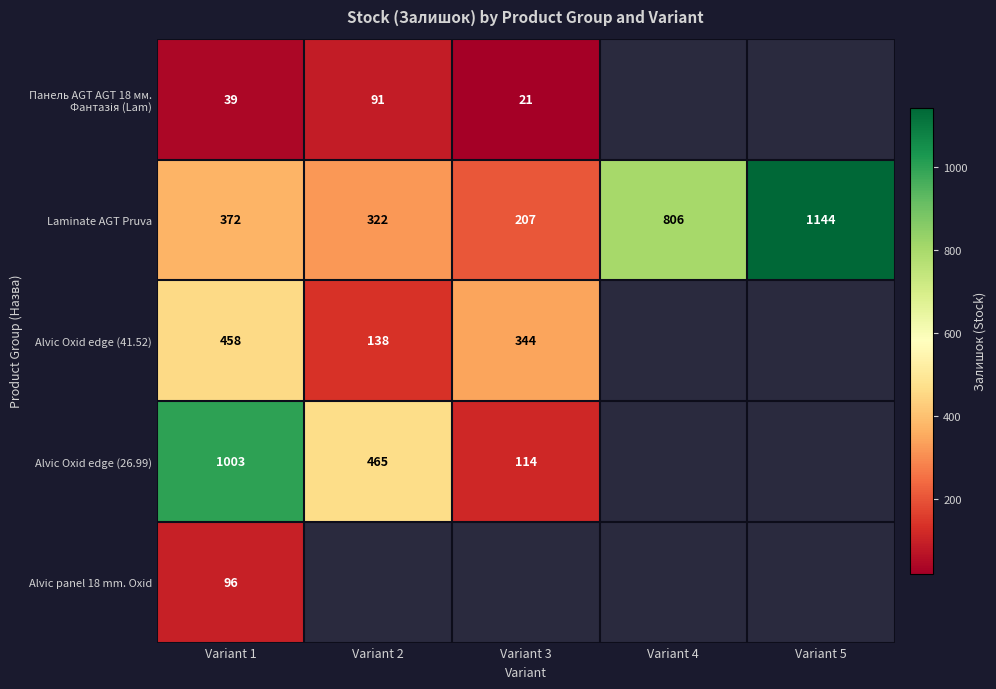

How many categories are shown in the chart?

5